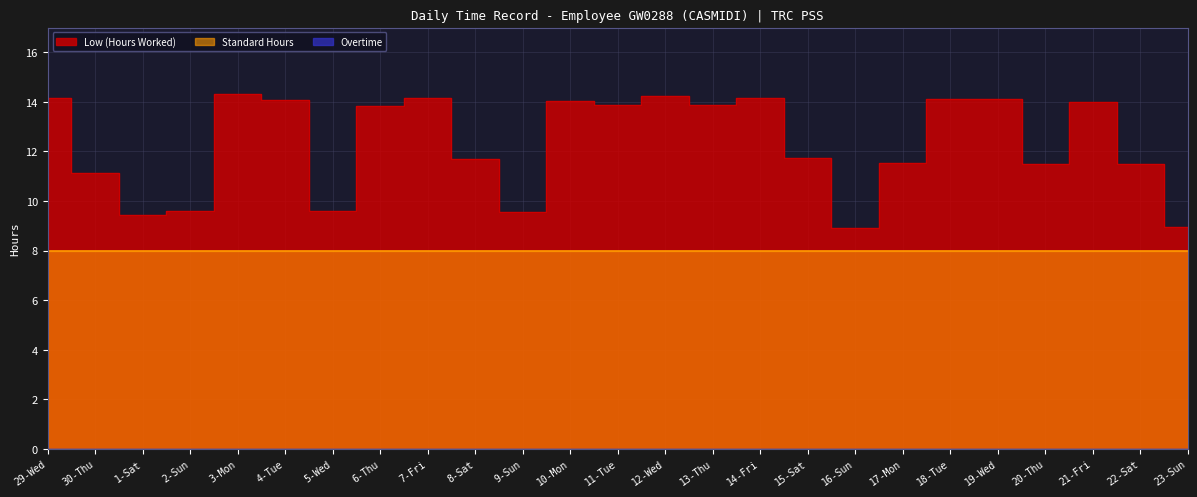

At 22-Sat, list the series in order from largest to smallest.

Low (Hours Worked), Standard Hours, Overtime